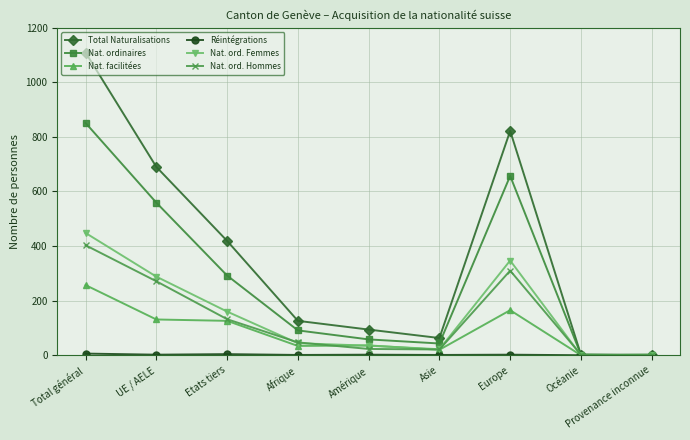

Where is the first local maximum for Nat. ordinaires?

Europe